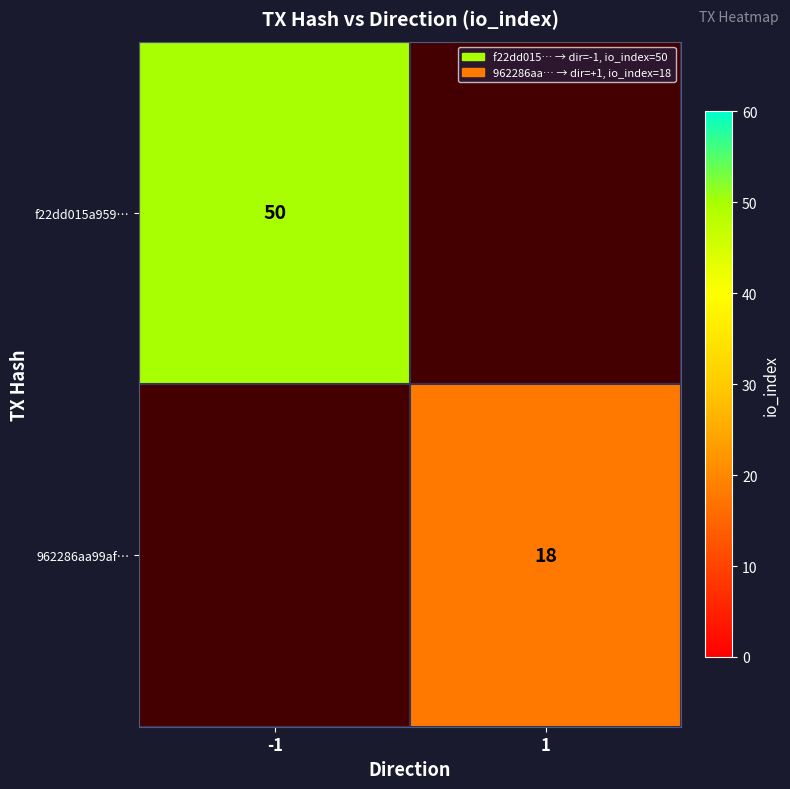

The value of f22dd015a959… at -1 is 50. True or false?

True